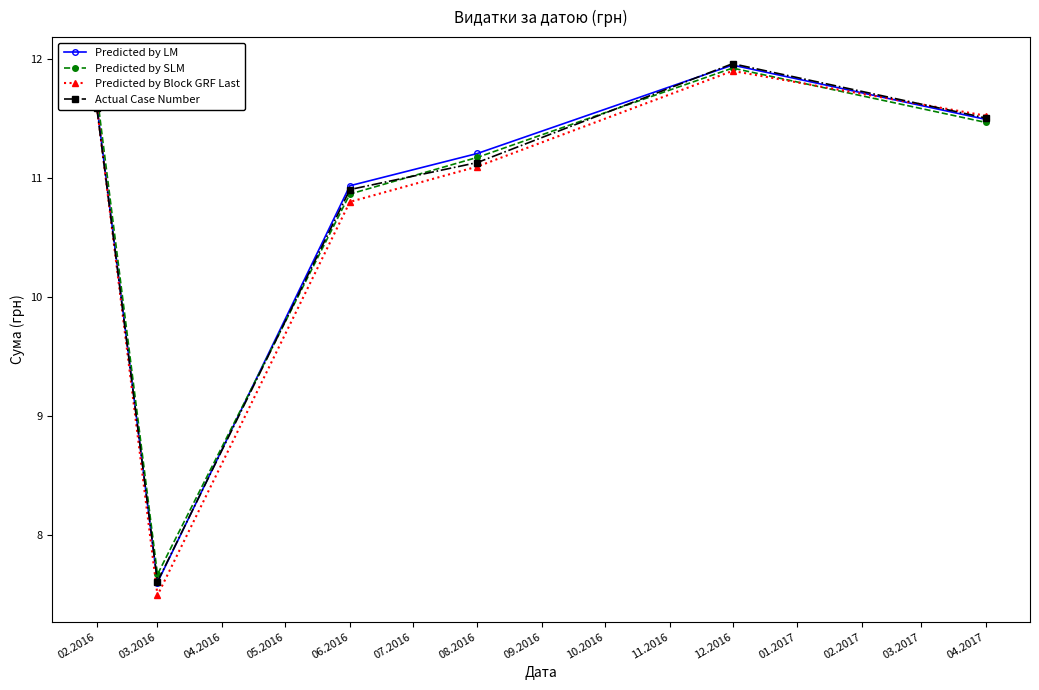

What is the label of the 3rd point from the right?

08.2016